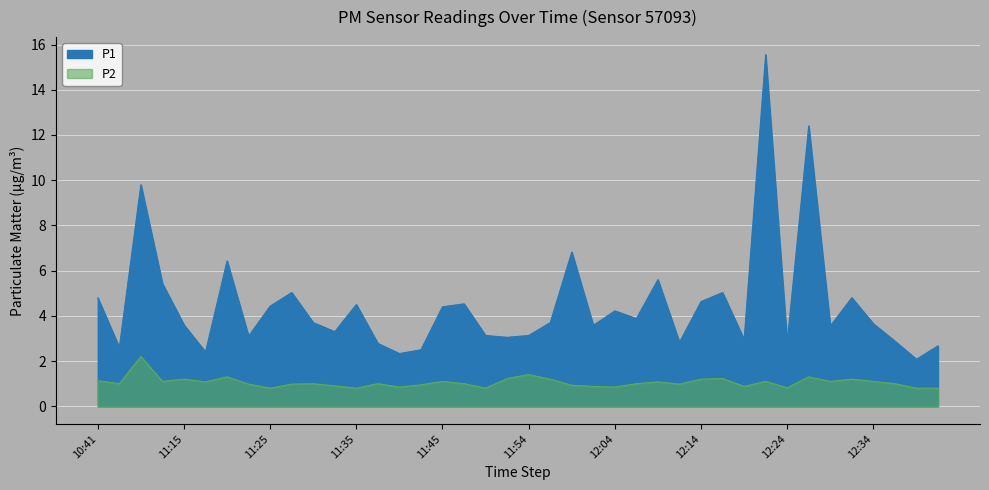

True or false: P1 and P2 cross at least once.

False